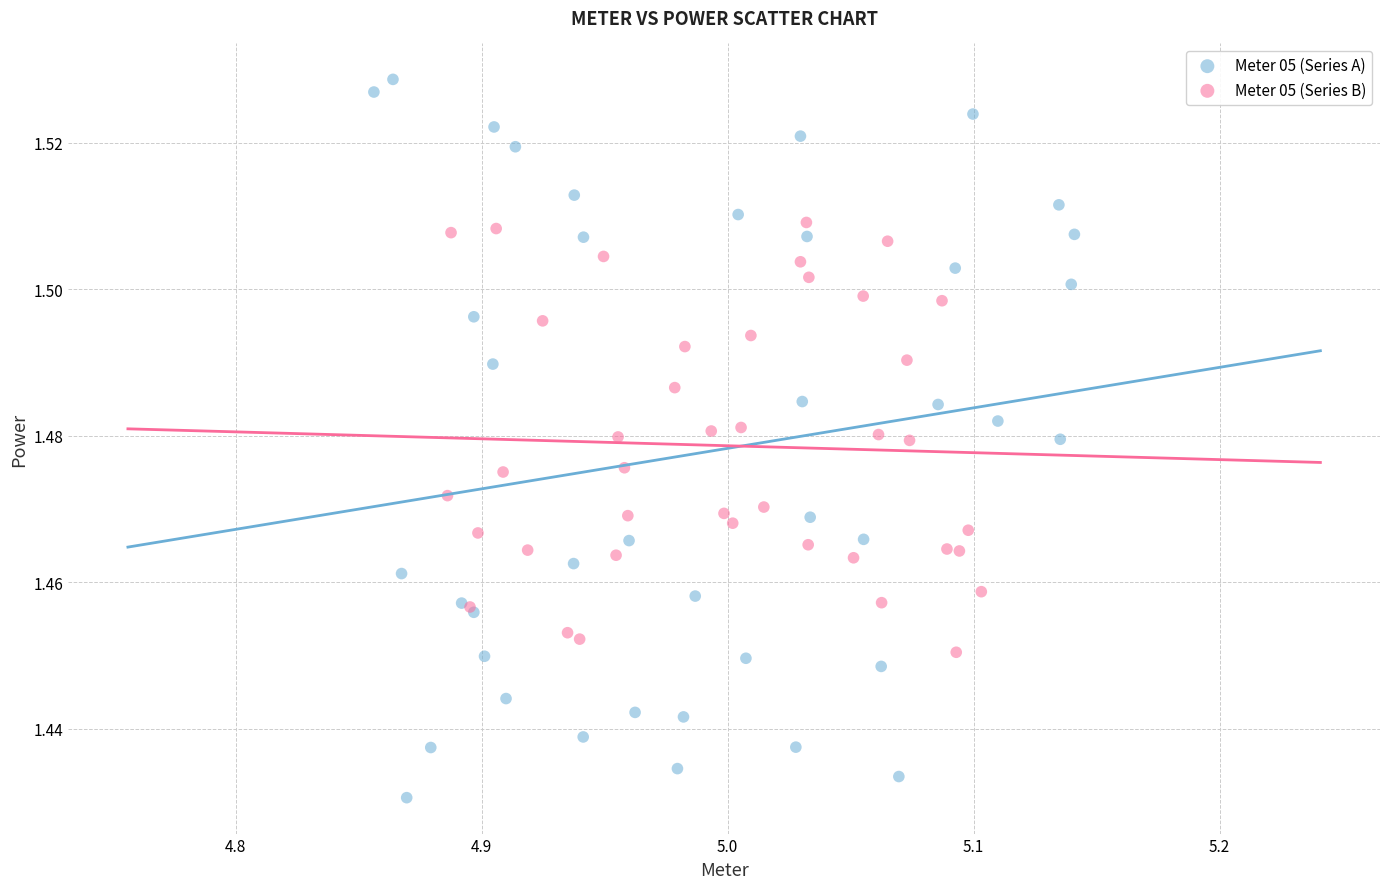

Which series has the widest spread of Y values?

Meter 05 (Series A)